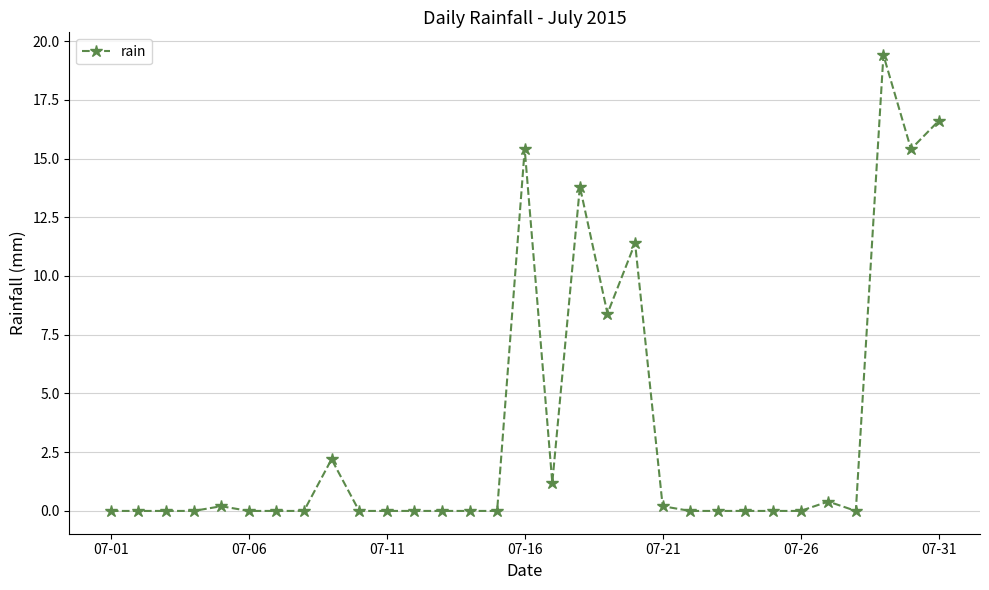

What is the difference between the maximum and second lowest values?

19.4